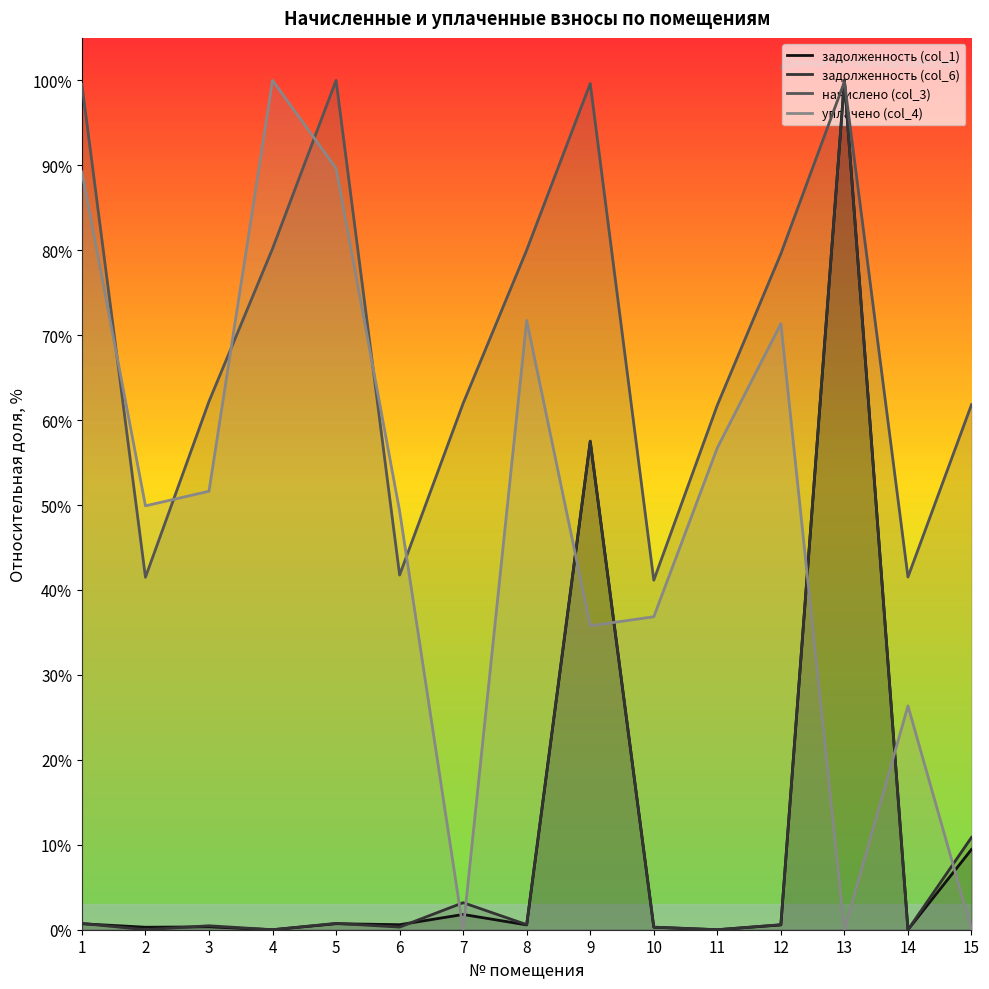

What is the difference between the уплачено (col_4) values at 14 and 7?

26.4